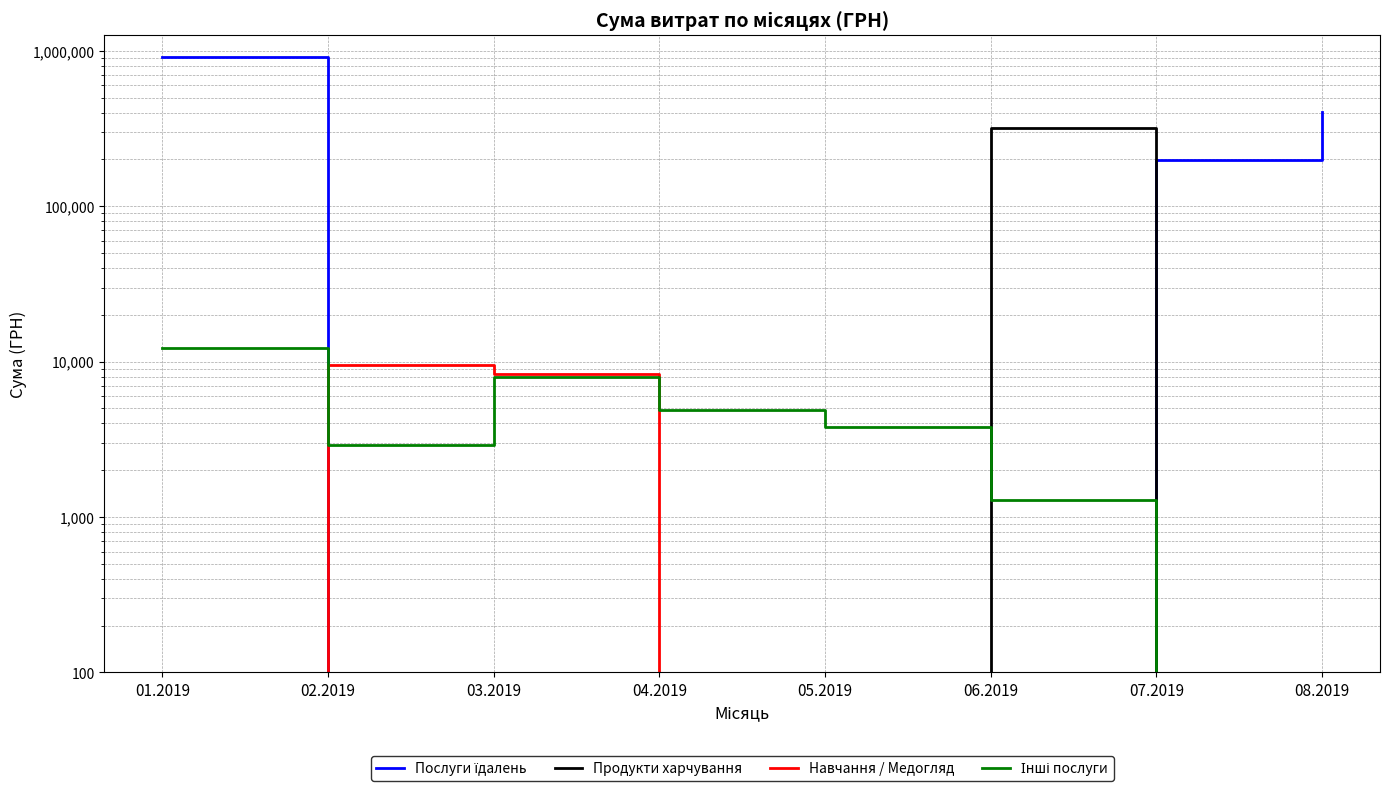

At which label is Продукти харчування closest to 159779?

01.2019